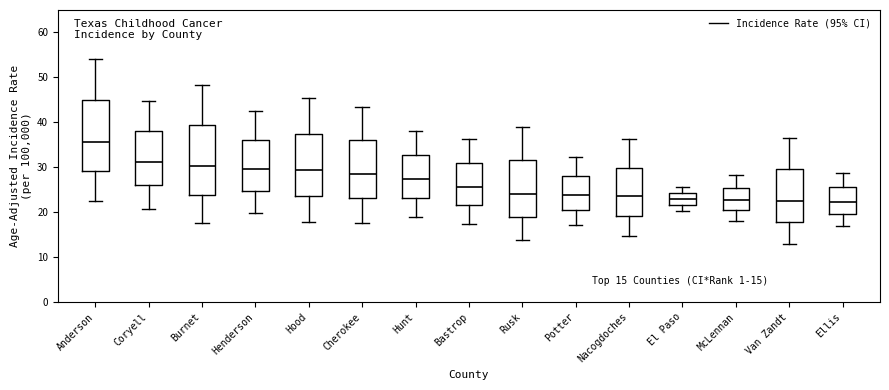

Which box has the highest median line?

Anderson